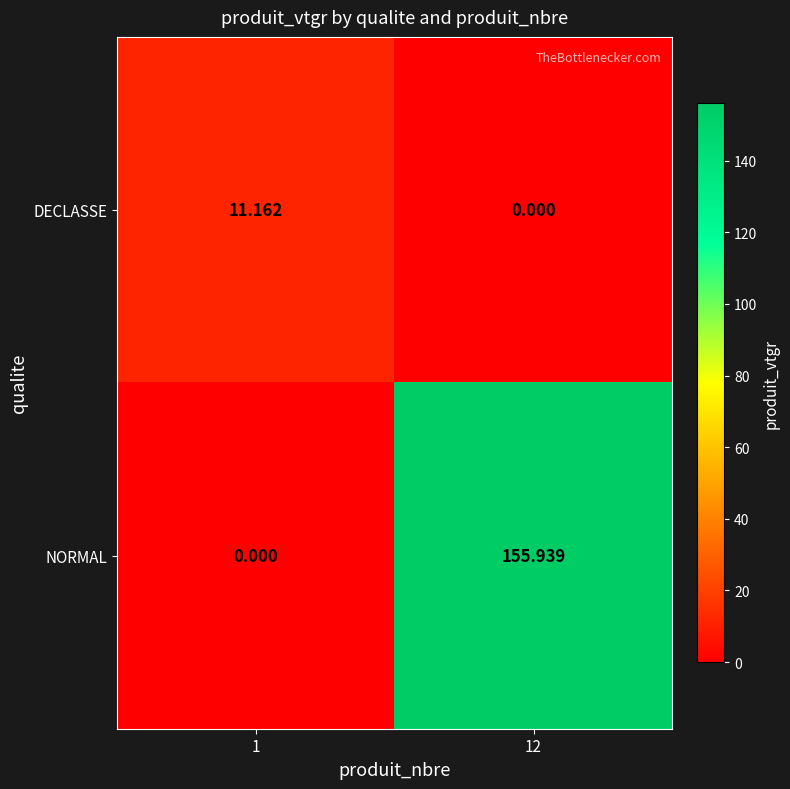

Is the value of NORMAL at 12 greater than the value of DECLASSE at 1?

Yes